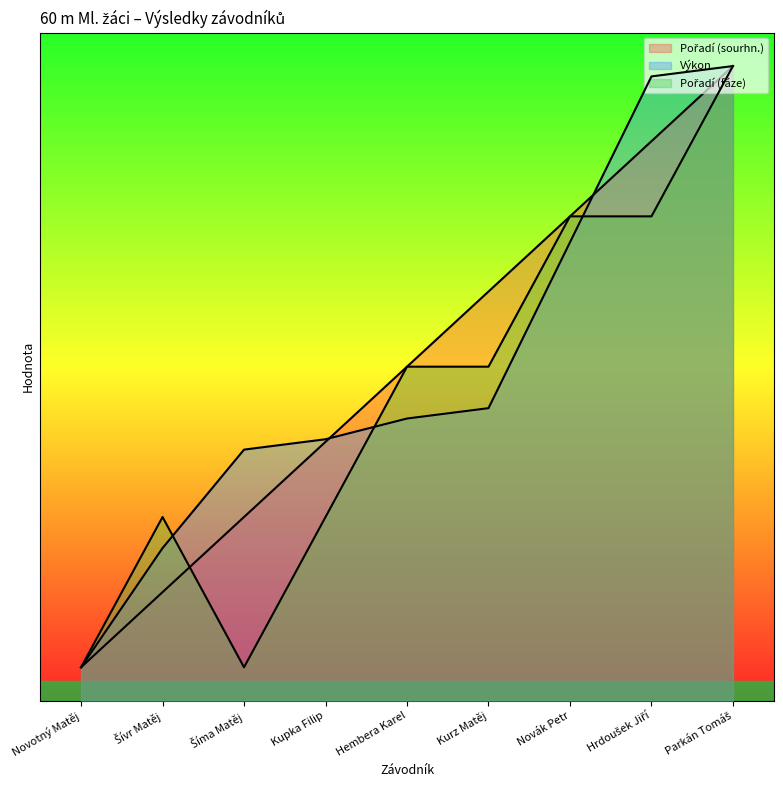

Does the chart display data point markers on the line(s)?

No